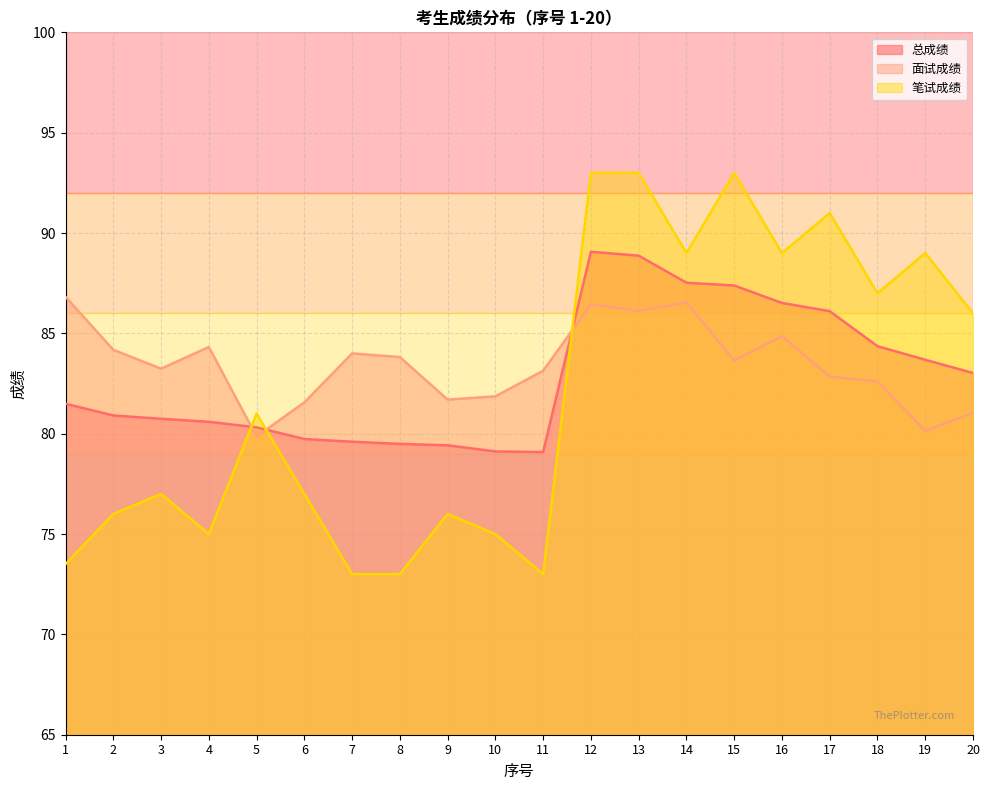

What is the sum of all 面试成绩 values?

1668.7